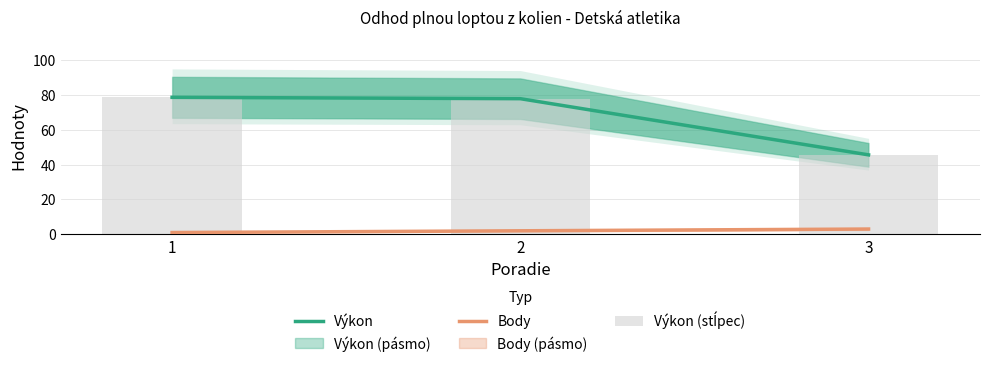

True or false: Výkon has a value of 77.8 at 2.

True